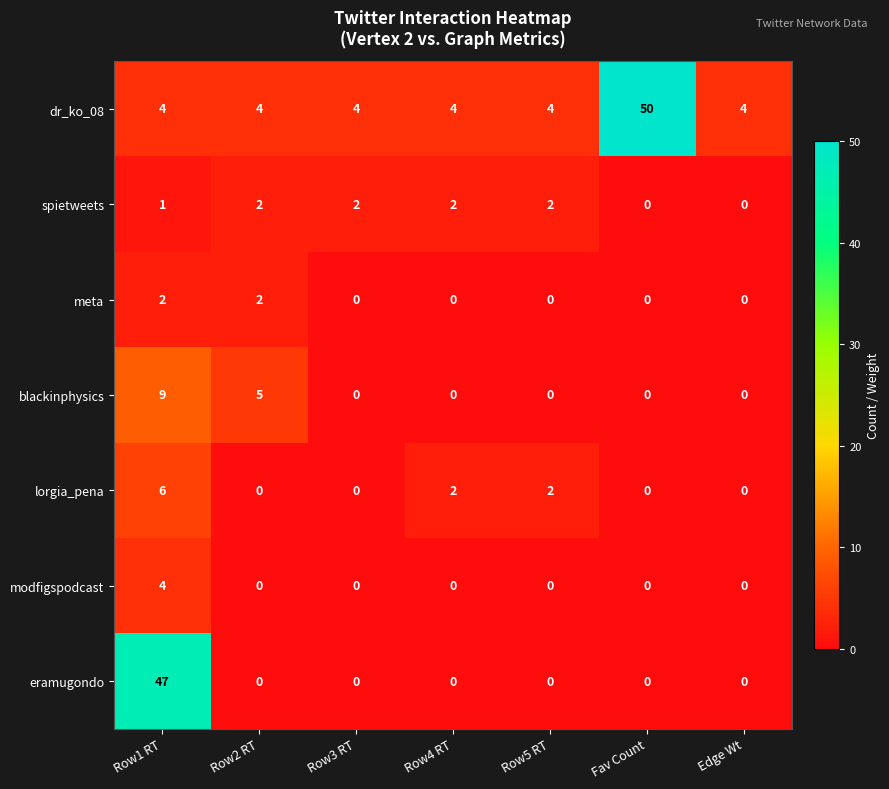

Which label corresponds to the largest value in the chart?

Fav Count